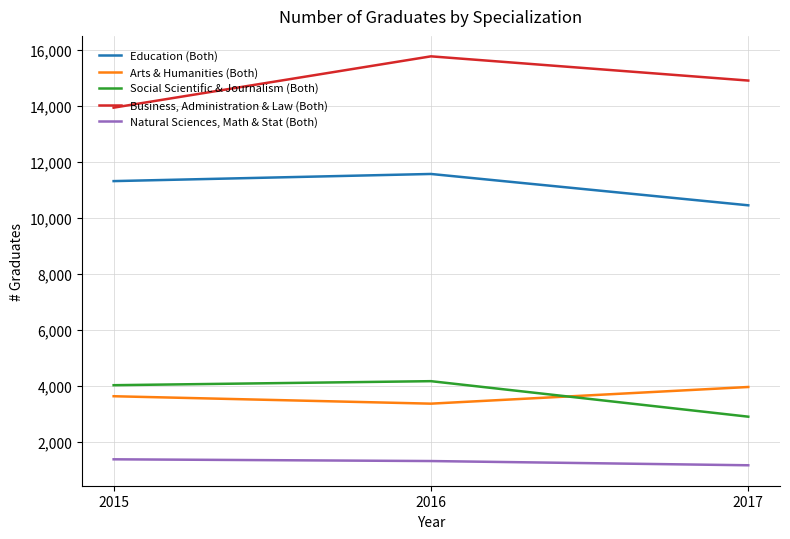

Which series changed the most between 2016 and 2017?

Social Scientific & Journalism (Both)